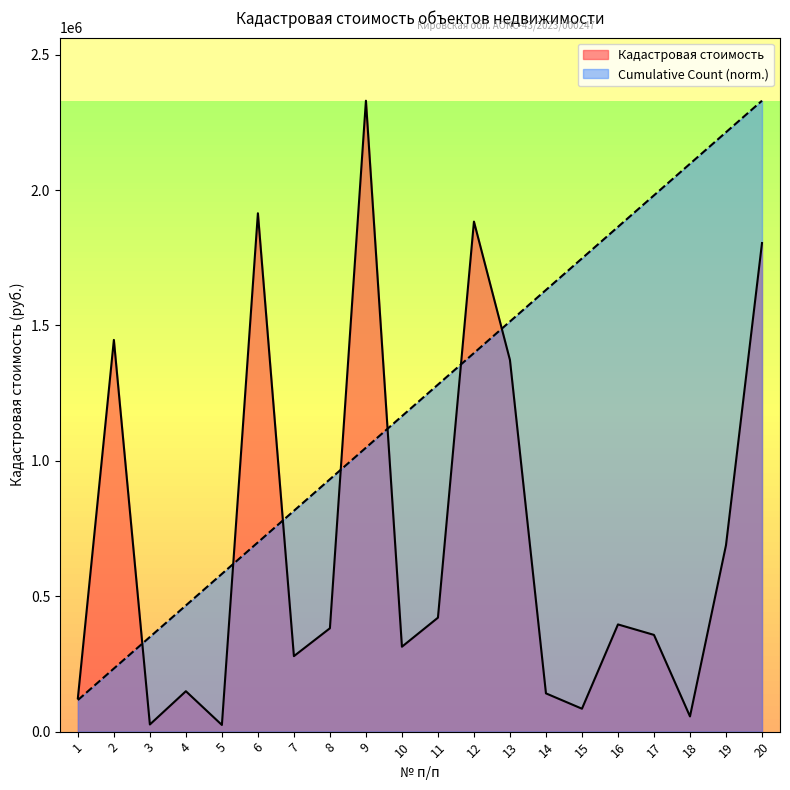

How many interior local peaks does the Кадастровая стоимость series have?

6